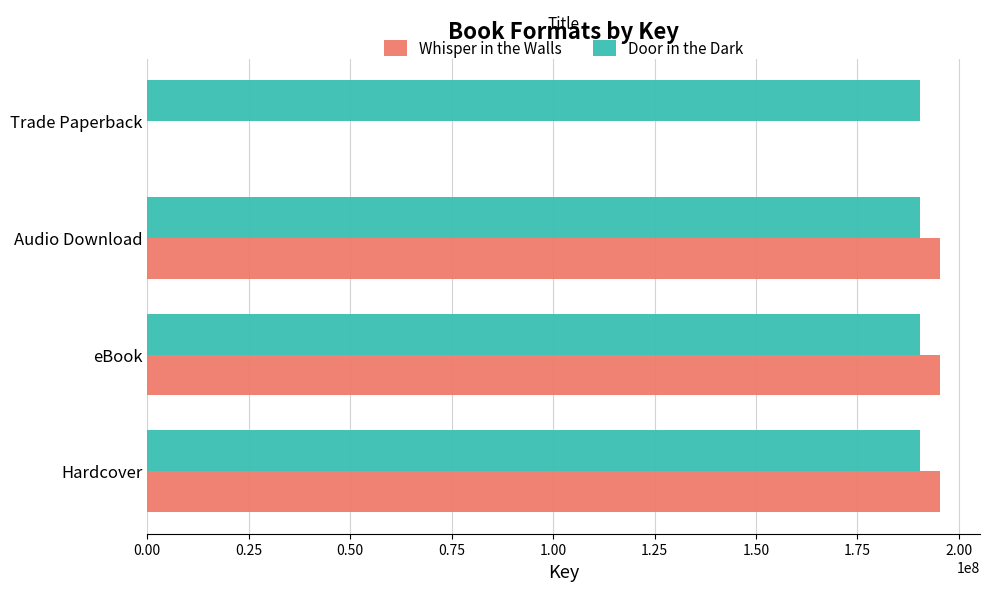

How many distinct data groups are displayed?

2